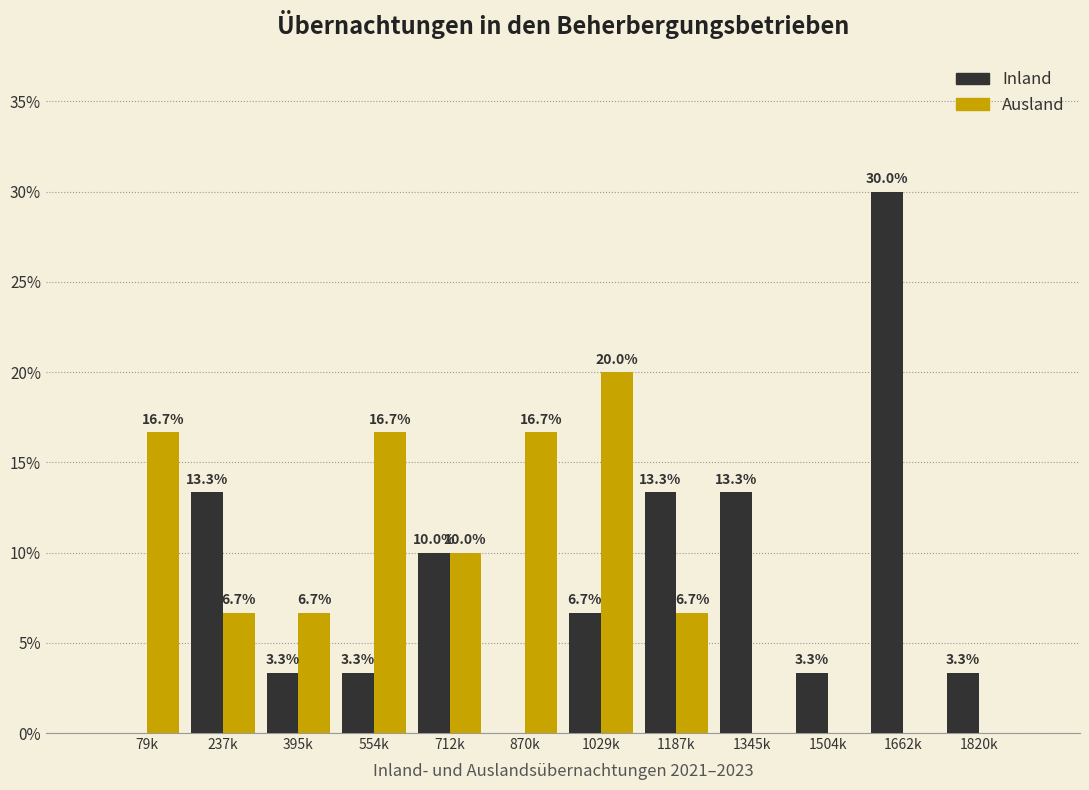

Reading left to right, what are all the values shown in this chart?

Inland: 79k=0.0	237k=13.3	395k=3.3	554k=3.3	712k=10.0	870k=0.0	1029k=6.7	1187k=13.3	1345k=13.3	1504k=3.3	1662k=30.0	1820k=3.3
Ausland: 79k=16.7	237k=6.7	395k=6.7	554k=16.7	712k=10.0	870k=16.7	1029k=20.0	1187k=6.7	1345k=0.0	1504k=0.0	1662k=0.0	1820k=0.0